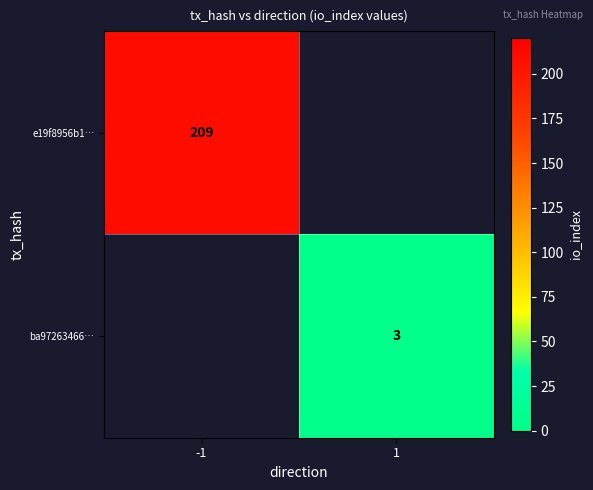

The ba97263466… series shows 1 at 1. True or false?

False